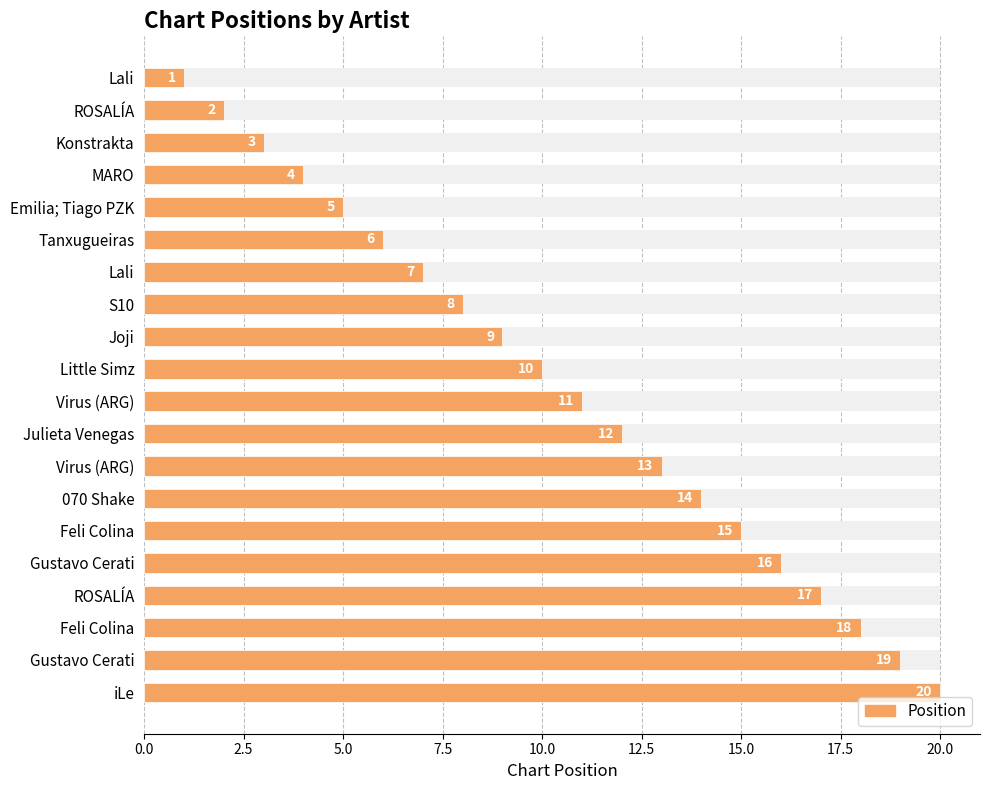

What is the maximum value shown in the chart?

20